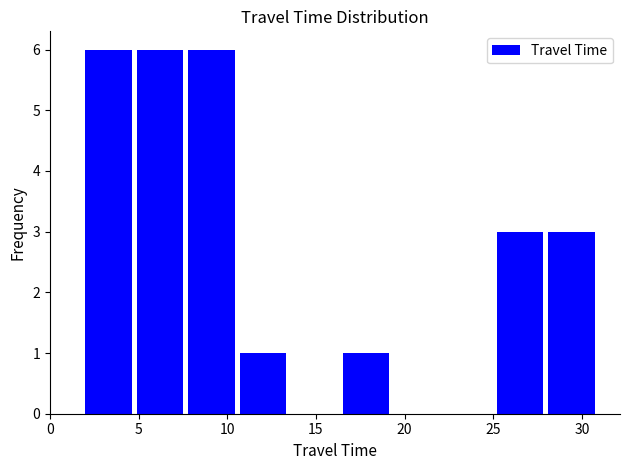

Reading left to right, list every bar in this chart as the range it spans on the x-axis followed by its height. Neither the bar edges nor the heights are printed on the chart, so give them approximately, as read against the axes.

2.0 to 4.9: 6
4.9 to 7.8: 6
7.8 to 10.7: 6
10.7 to 13.6: 1
13.6 to 16.5: 0
16.5 to 19.4: 1
19.4 to 22.3: 0
22.3 to 25.2: 0
25.2 to 28.1: 3
28.1 to 31.0: 3